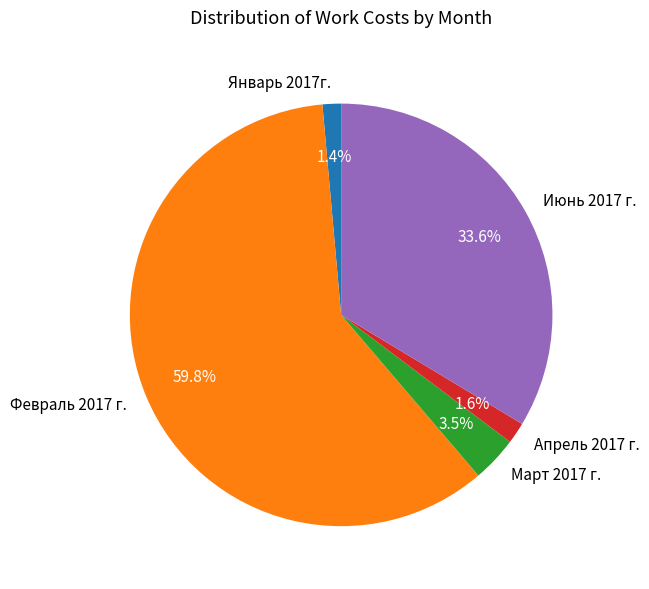

Does Январь 2017г. account for over 50% of the chart?

No